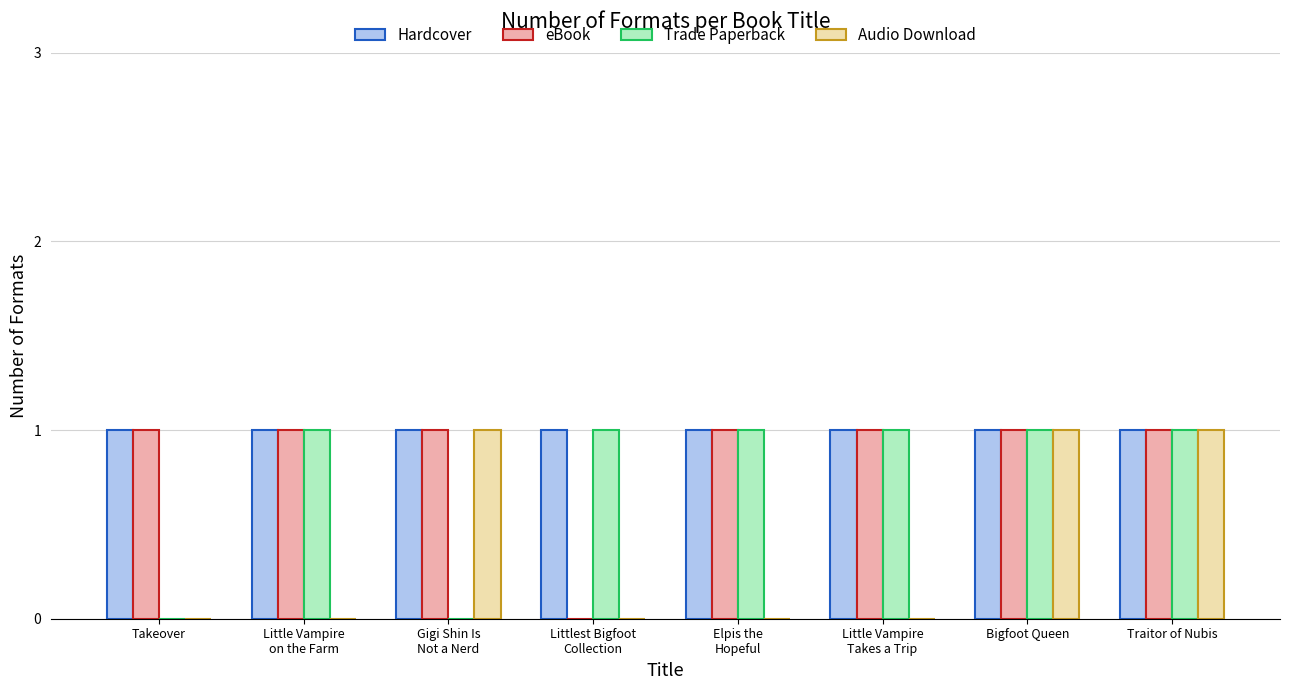

Does the chart contain stacked bars?

No